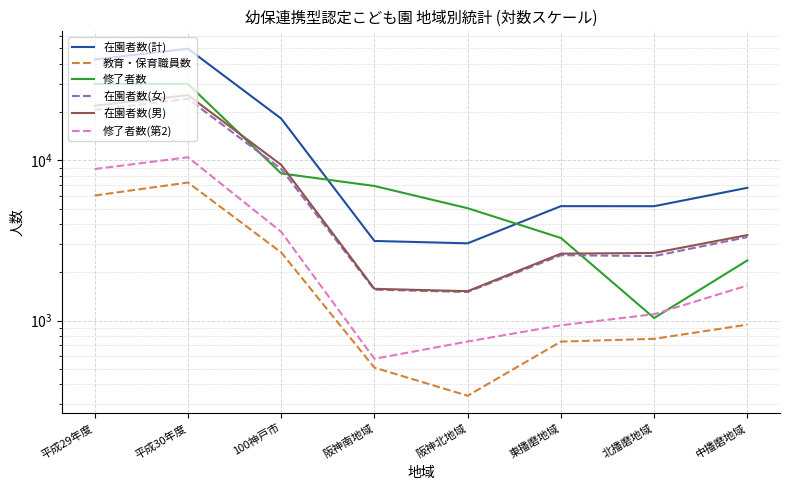

What is the difference between the highest and lowest values at 中播磨地域?

5791